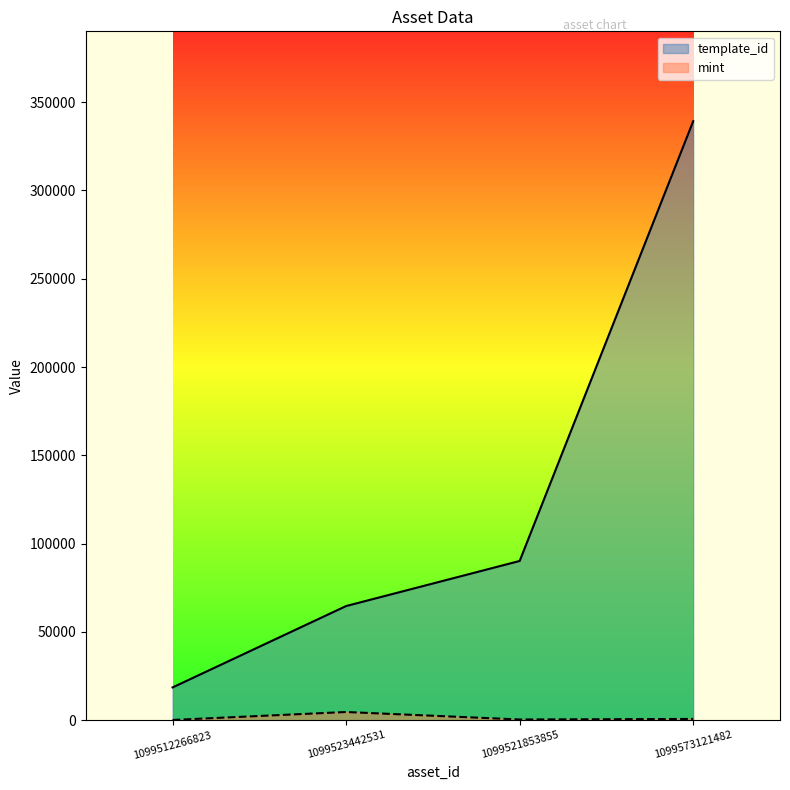

What is the label of the 1st point from the right?

1099573121482